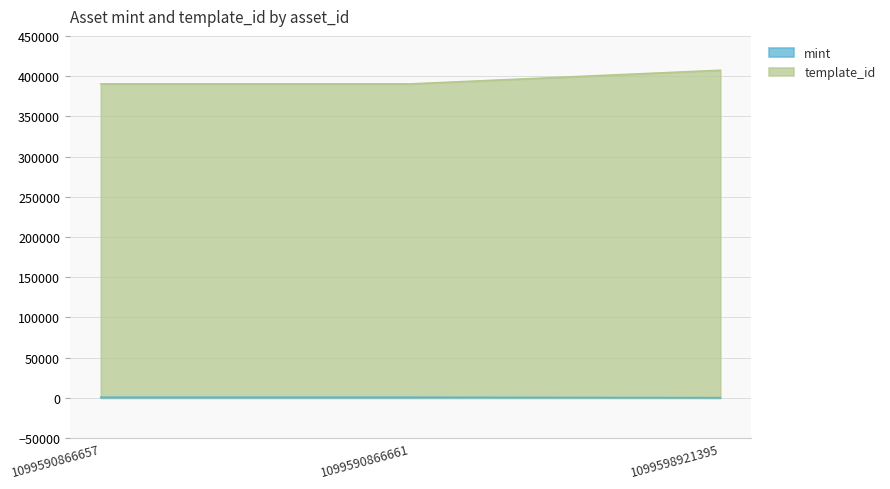

How many data points in mint are less than 796?

1